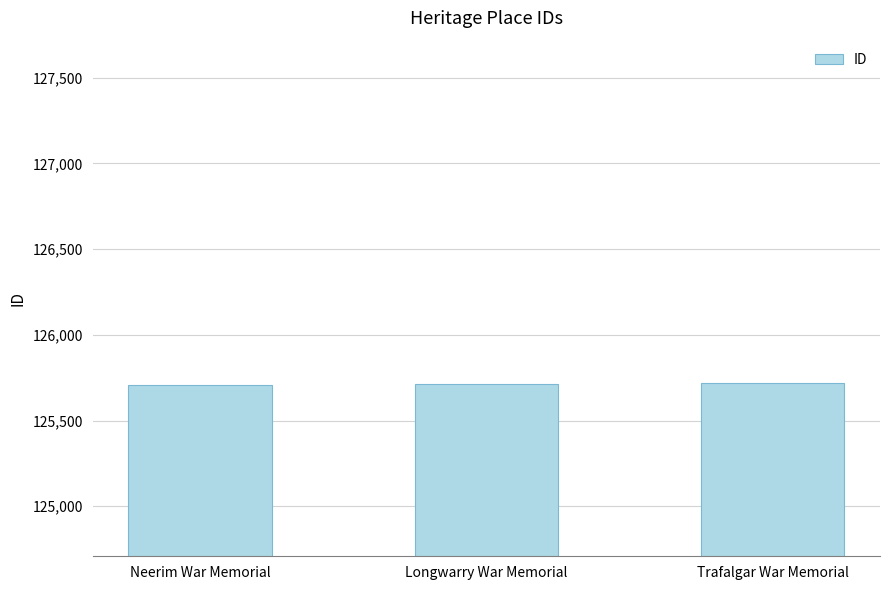

What position from the left is Trafalgar War Memorial?

3